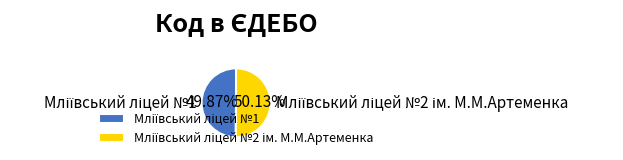

Is there any slice that represents more than half of the pie?

Yes